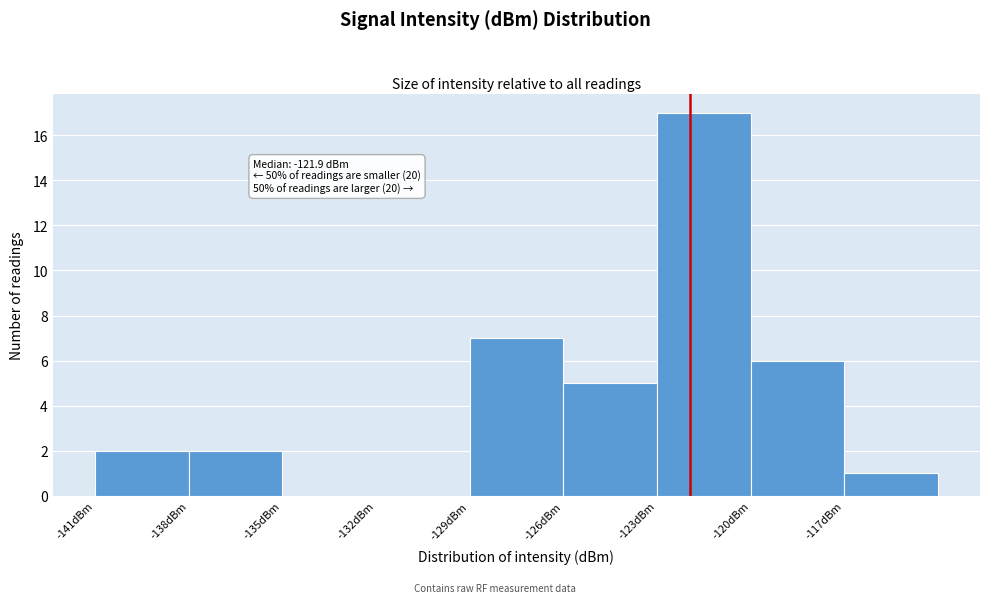

Which range on the x-axis has the tallest bar?

-123 to -120